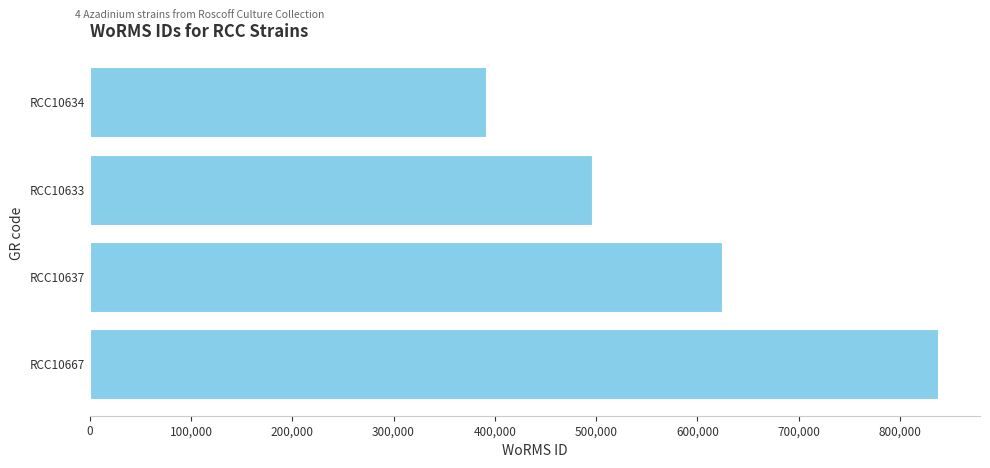

Count the number of categories in the chart.

4